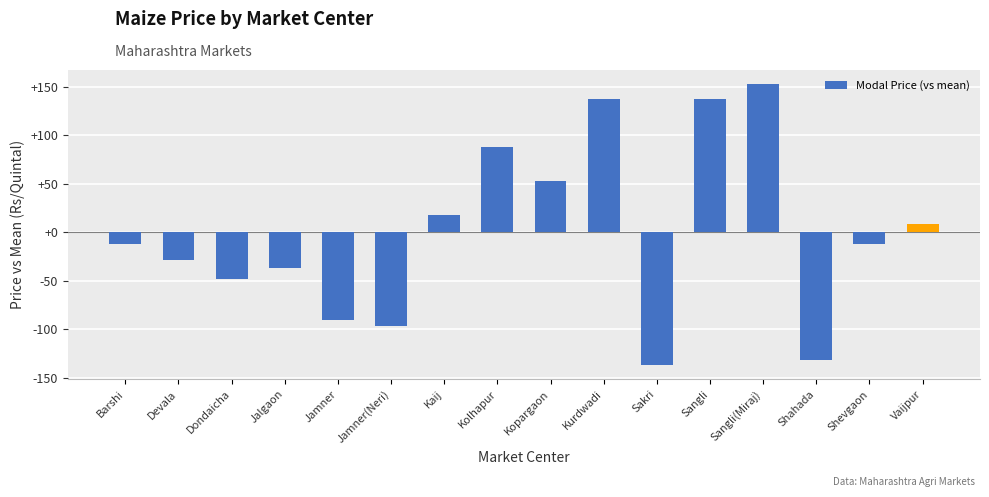

What position from the right is Vaijpur?

1